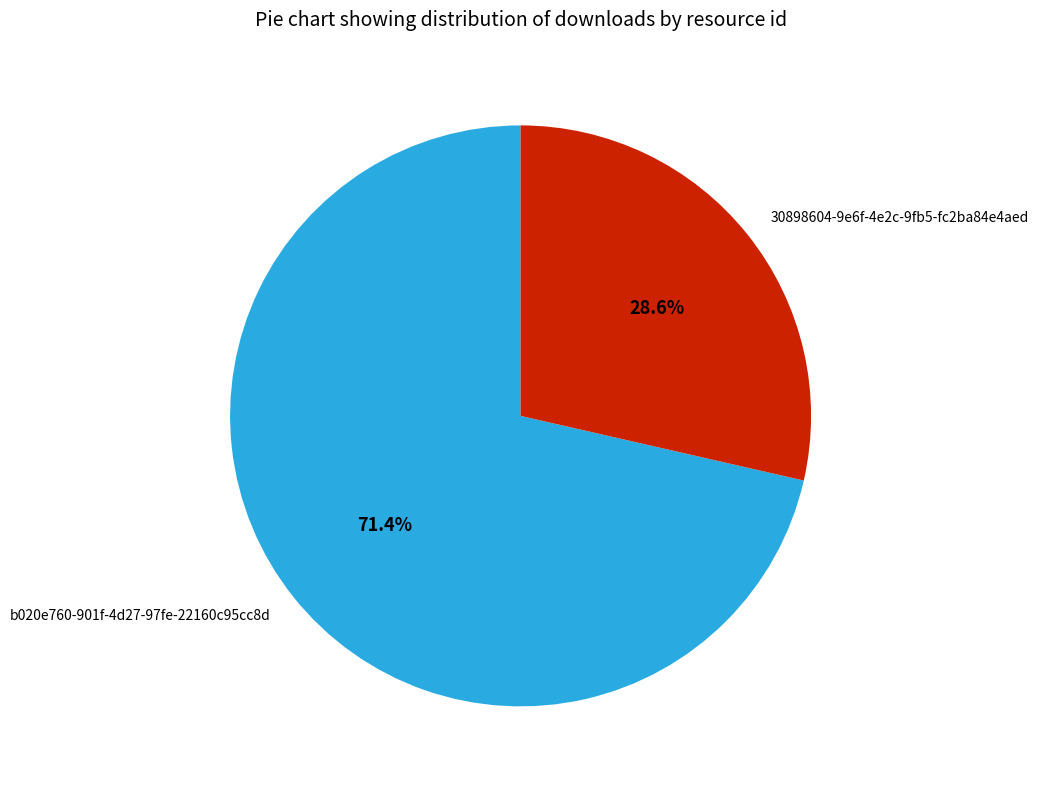

What percentage is the 30898604-9e6f-4e2c-9fb5-fc2ba84e4aed slice, to the nearest percent?

29%